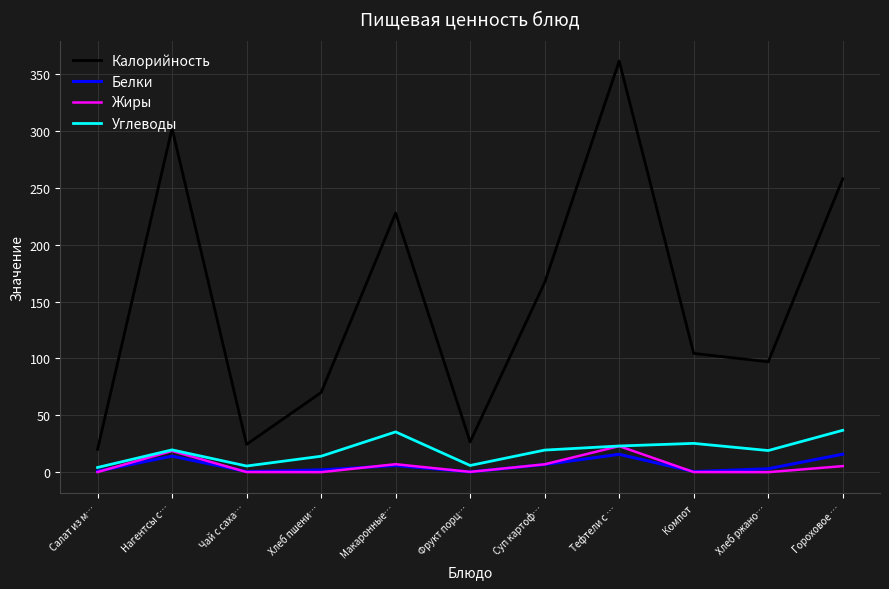

True or false: Углеводы and Белки cross at least once.

False